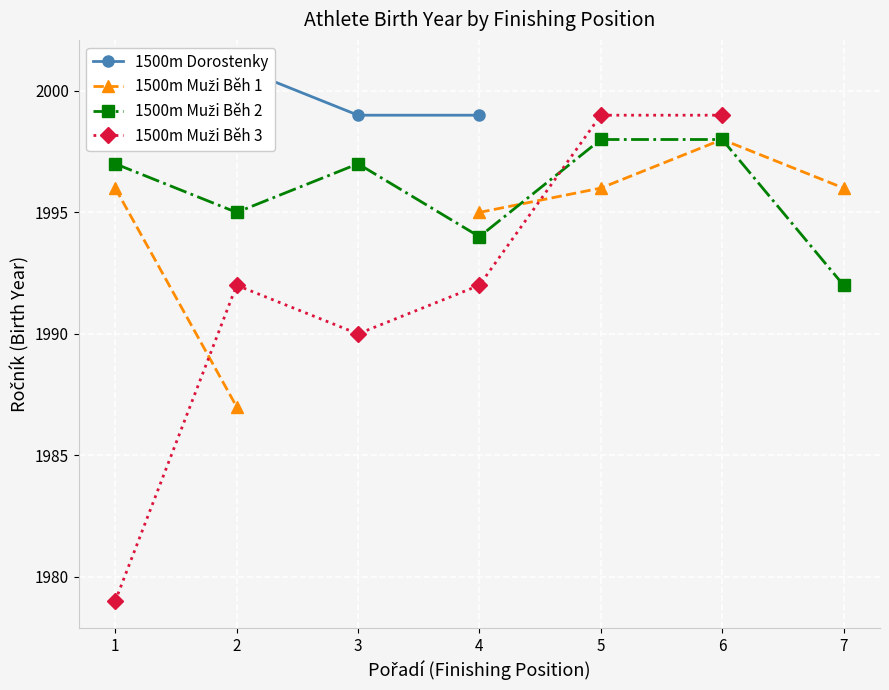

True or false: 1500m Muži Běh 2 has a value of 1997.0 at 3.

True